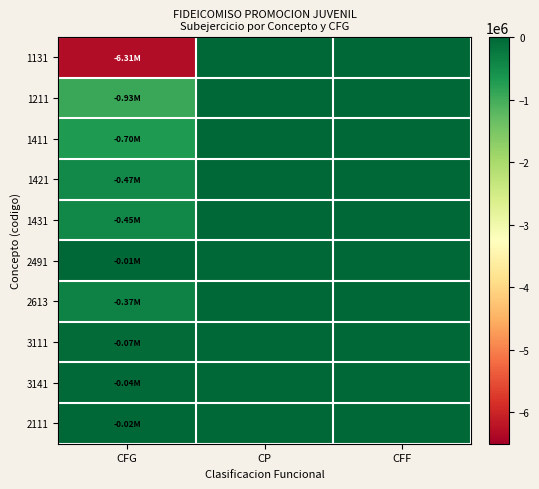

Which series has the widest spread of values?

1131